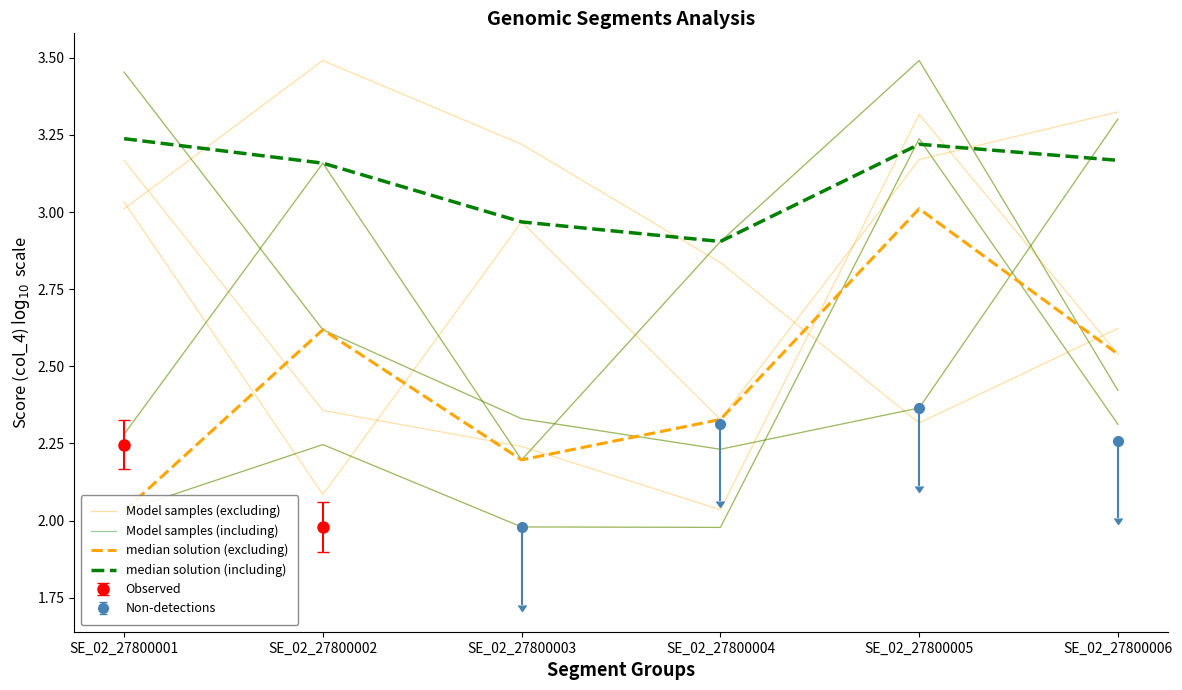

At which category is the sum across all series the highest?

SE_02_27800005